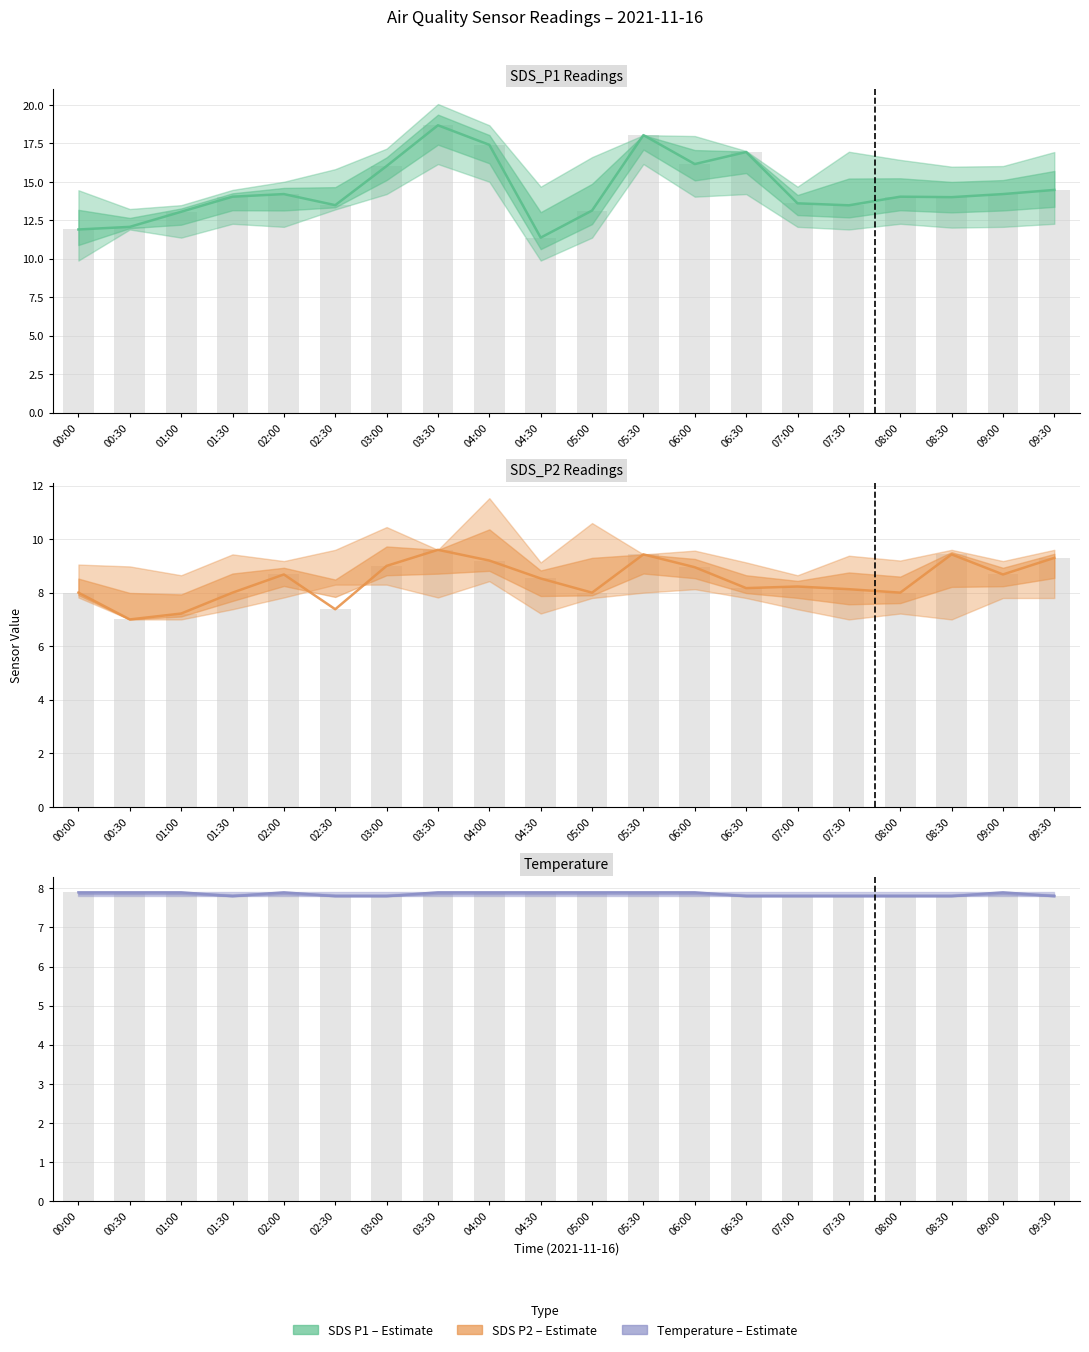

The value of SDS P2 (µg/m³) at 04:30 is 8.5. True or false?

True